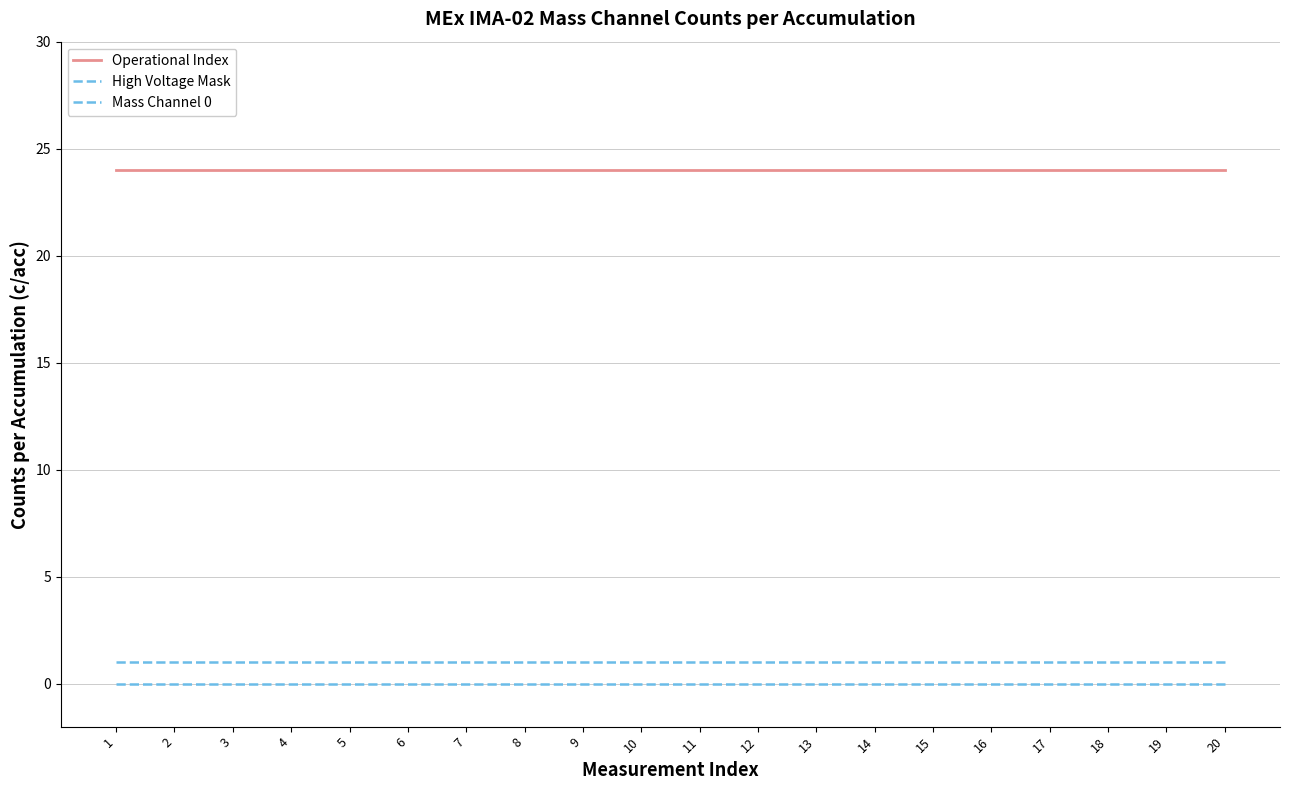

Does the chart display data point markers on the line(s)?

No